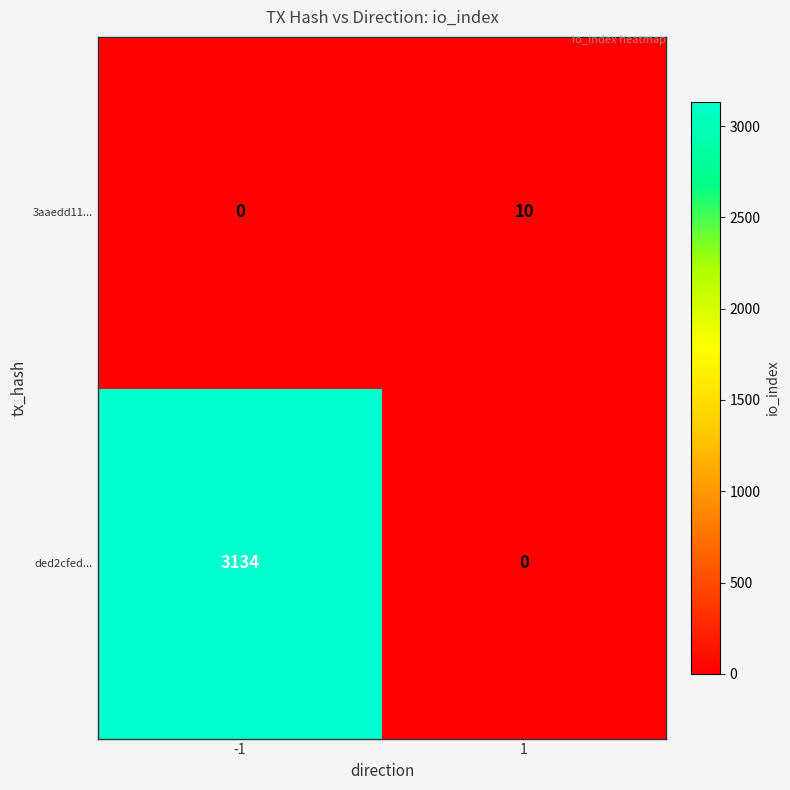

How many values in 3aaedd11... are above zero?

1